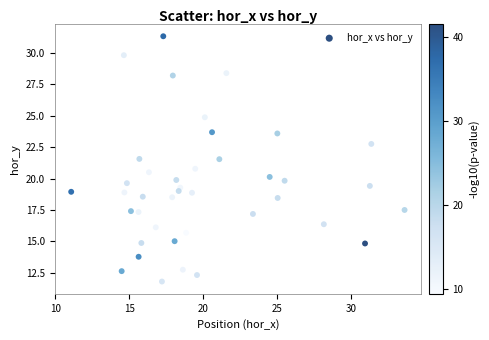

What is the range of X values (max minus min)?

22.5